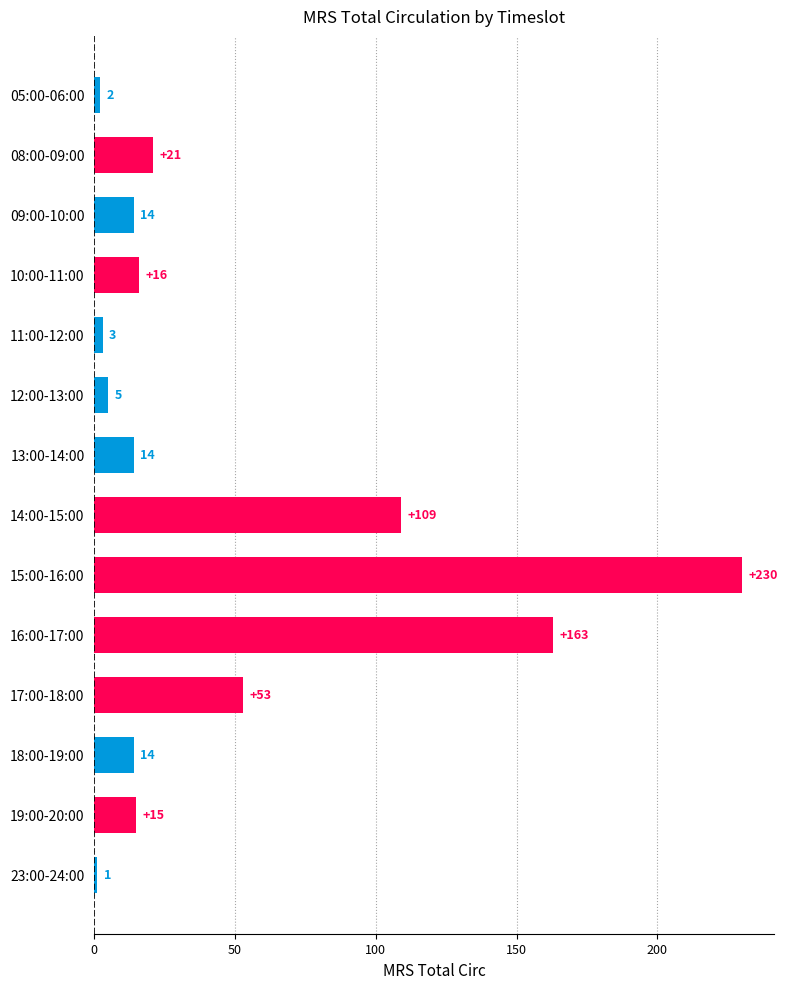

At which label is the value closest to 115?

14:00-15:00